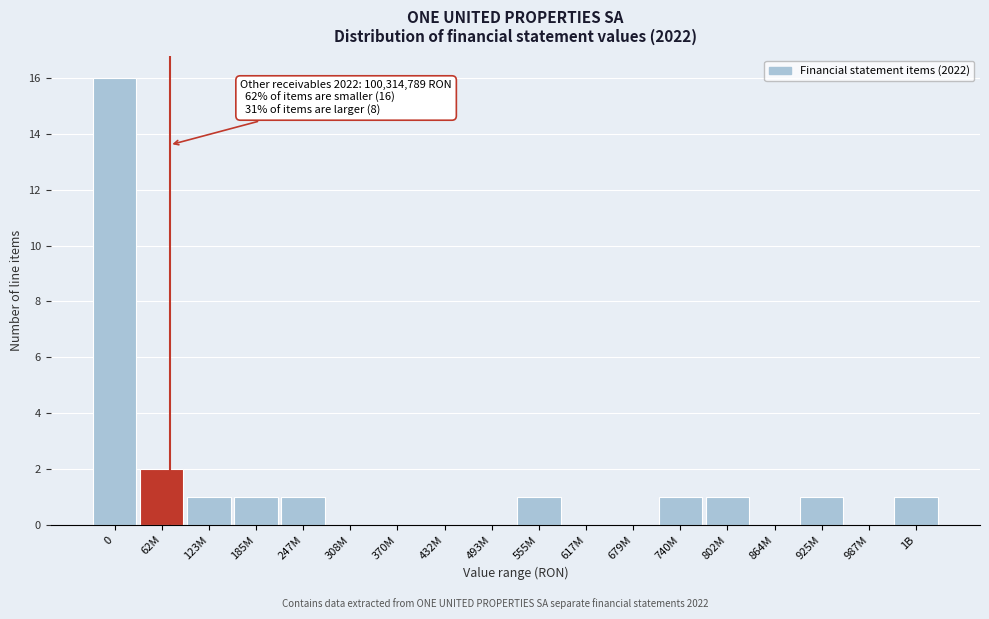

Reading left to right, extract all data points from this chart.

0=16	62M=2	123M=1	185M=1	247M=1	308M=0	370M=0	432M=0	493M=0	555M=1	617M=0	679M=0	740M=1	802M=1	864M=0	925M=1	987M=0	1B=1